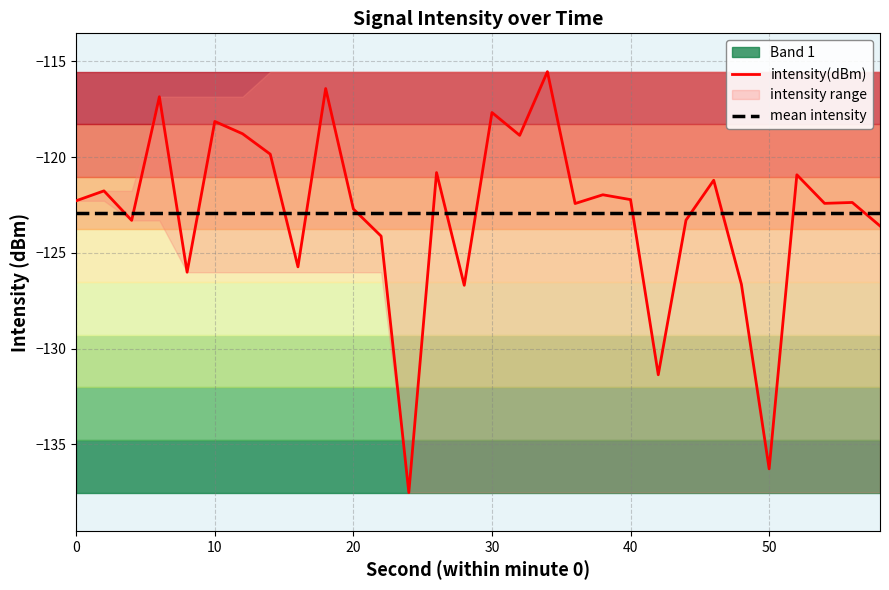

What is the highest value of the mean intensity series?

-122.9